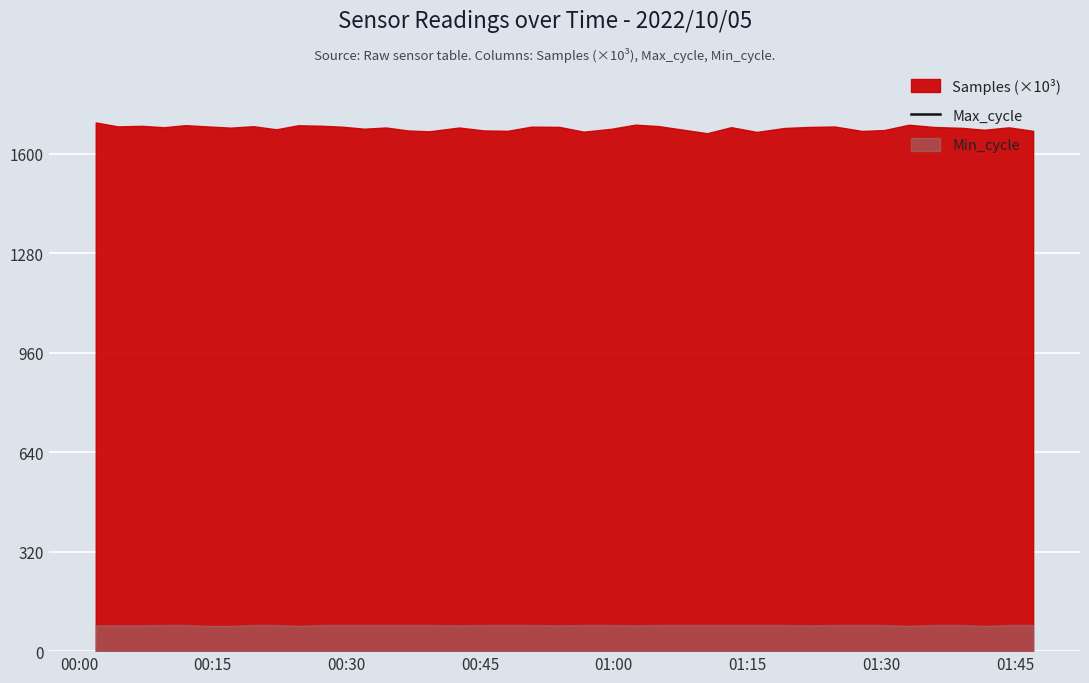

Count the number of categories in the chart.

40